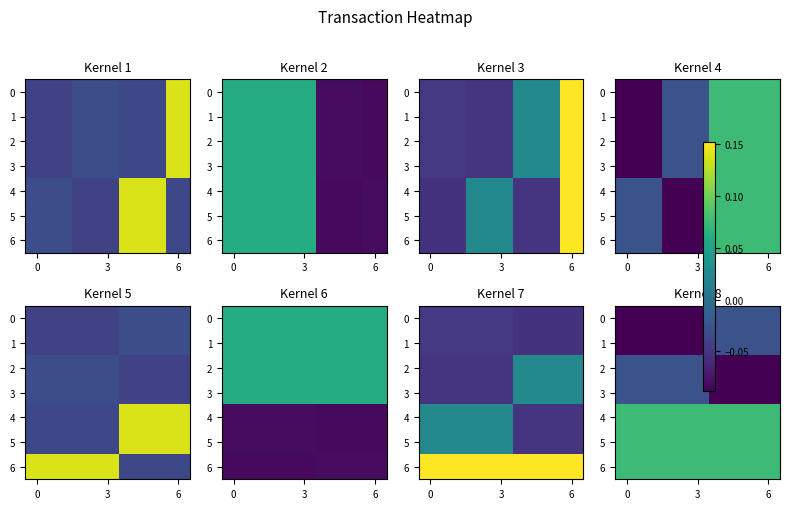

List the series in order of their peak value, highest first.

row_4, row_5, row_6, row_0, row_1, row_2, row_3